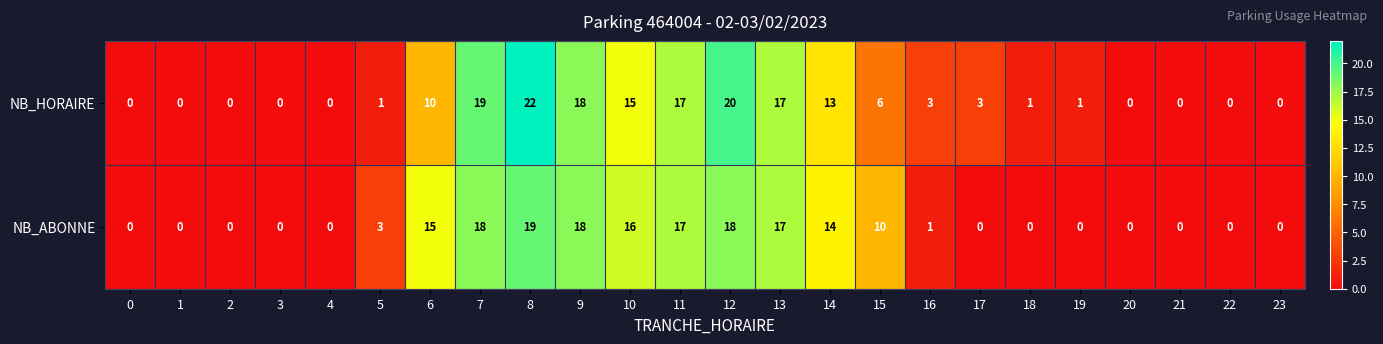

What is the average value of the NB_ABONNE series?

7